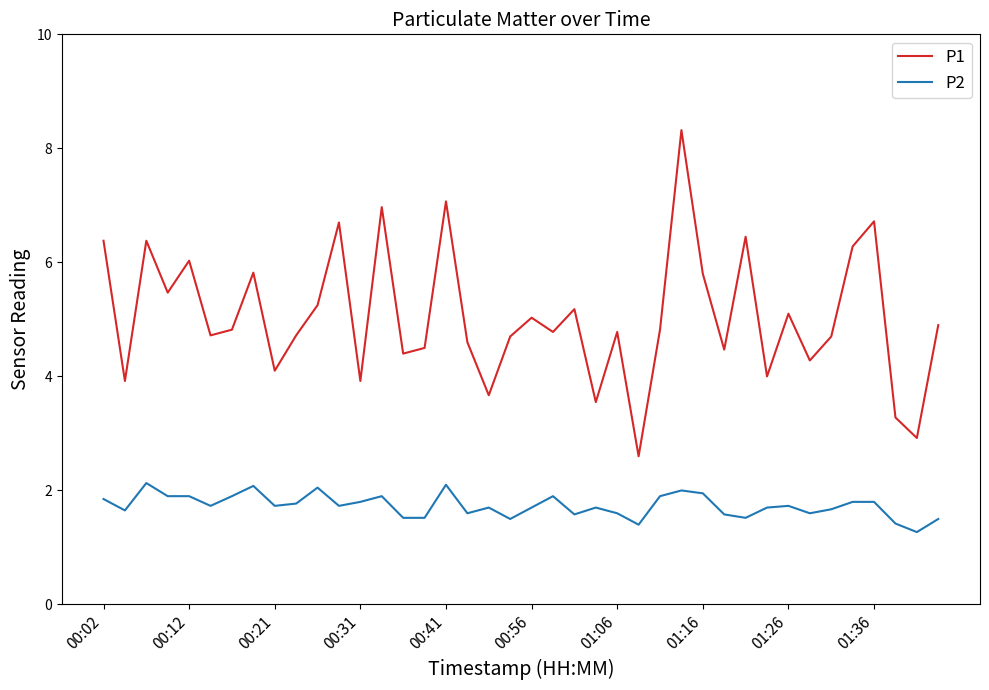

Rank the series by their maximum value, from highest to lowest.

P1, P2